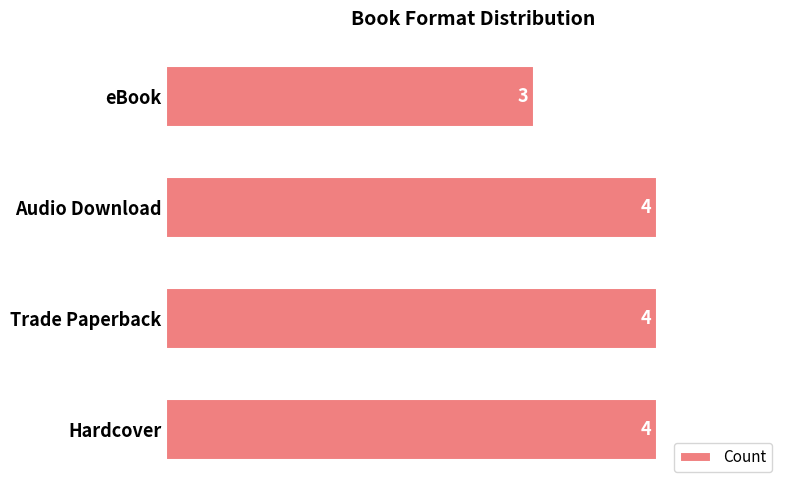

Where is the data nearest to the value 3?

eBook